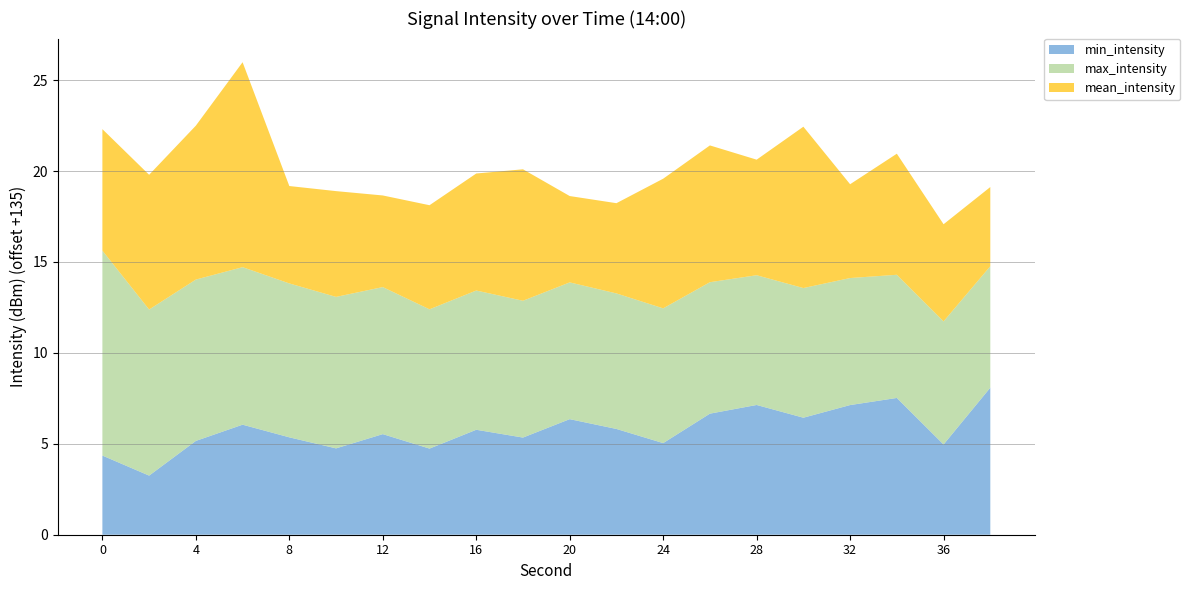

Reading left to right, list all the values displayed in this chart.

min_intensity: 0=-130.6	2=-131.7	4=-129.8	6=-128.9	8=-129.6	10=-130.3	12=-129.5	14=-130.3	16=-129.2	18=-129.7	20=-128.6	22=-129.2	24=-130.0	26=-128.3	28=-127.9	30=-128.6	32=-127.9	34=-127.5	36=-130.0	38=-126.9
max_intensity: 0=-123.7	2=-125.9	4=-126.1	6=-126.3	8=-126.5	10=-126.7	12=-126.9	14=-127.3	16=-127.3	18=-127.5	20=-127.5	22=-127.5	24=-127.6	26=-127.8	28=-127.9	30=-127.9	32=-128.0	34=-128.2	36=-128.2	38=-128.3
mean_intensity: 0=-128.3	2=-127.6	4=-126.5	6=-123.7	8=-129.6	10=-129.2	12=-130.0	14=-129.3	16=-128.6	18=-127.8	20=-130.3	22=-130.0	24=-127.9	26=-127.5	28=-128.6	30=-126.1	32=-129.8	34=-128.3	36=-129.7	38=-130.6